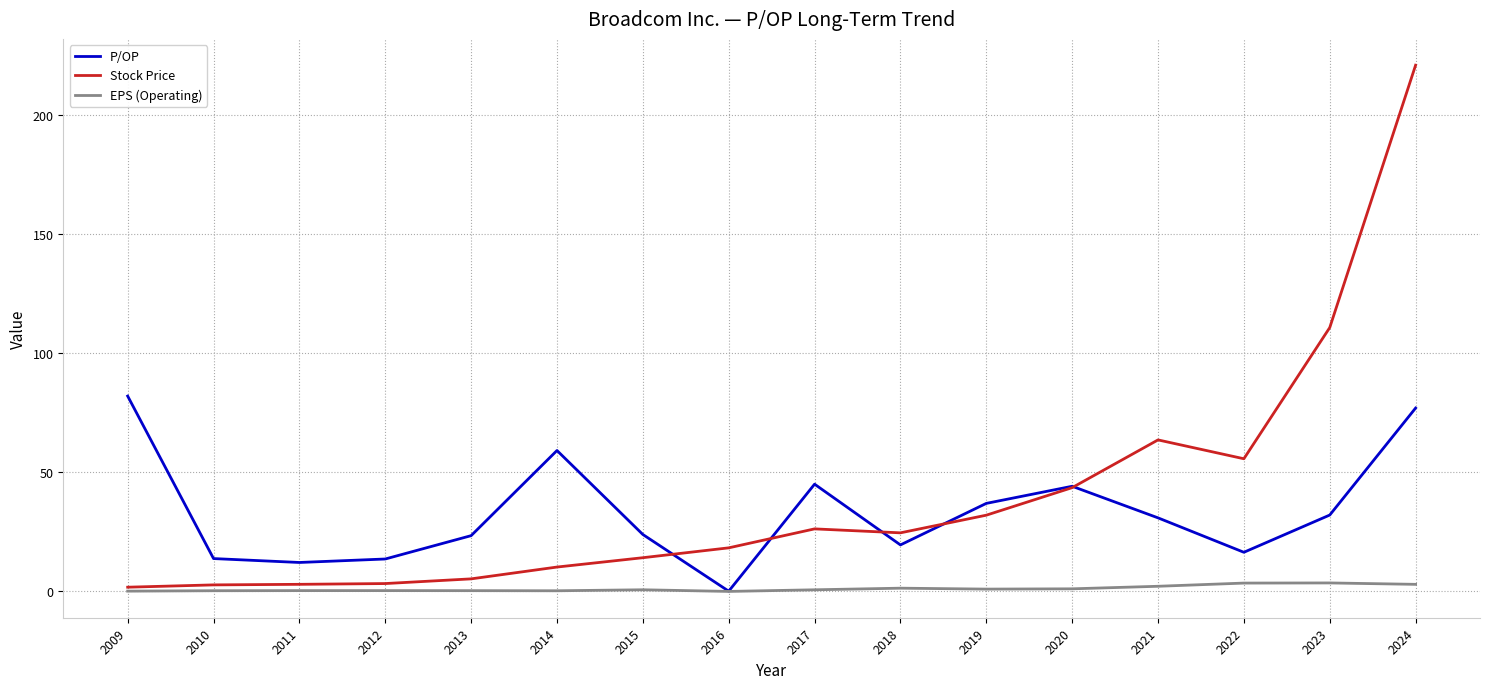

What is the difference between the EPS (Operating) values at 2021 and 2022?

1.3